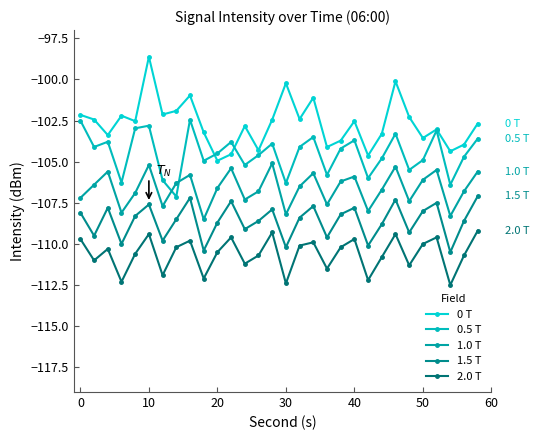

True or false: 1.0 T has more than 1 interior local peaks.

True